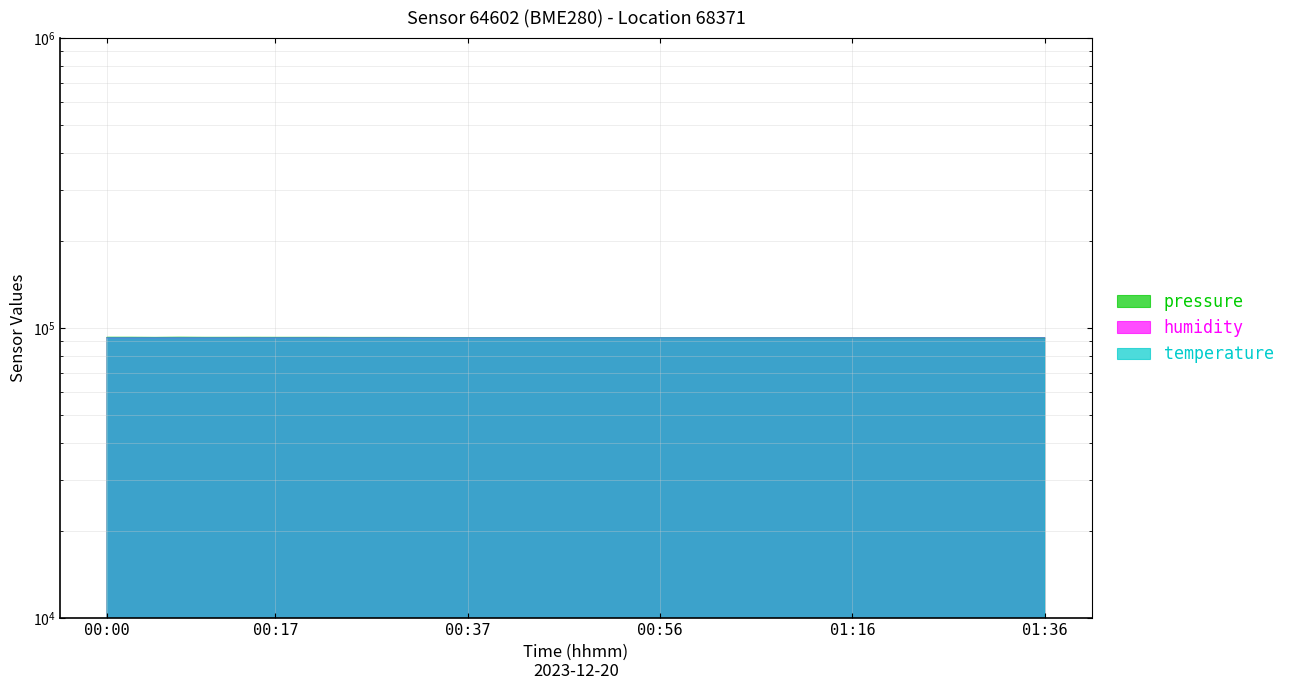

How many interior local valleys does the humidity series have?

9